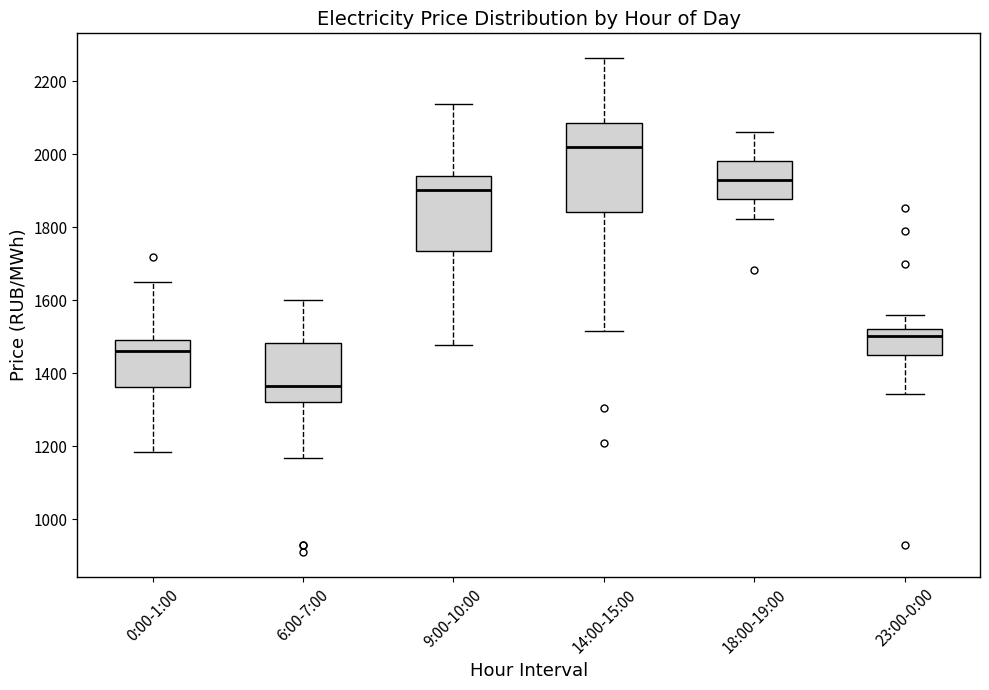

Reading left to right, read every box against the y-axis: the position of its median line, the range the box covers, and the ends of its whiskers. The values are not printed on the chart, so give them approximately, as read against the axis.

0:00-1:00: median 1460, box 1360 to 1500, whiskers 1180 to 1660
6:00-7:00: median 1360, box 1320 to 1480, whiskers 1160 to 1600
9:00-10:00: median 1900, box 1740 to 1940, whiskers 1480 to 2140
14:00-15:00: median 2020, box 1840 to 2080, whiskers 1520 to 2260
18:00-19:00: median 1920, box 1880 to 1980, whiskers 1820 to 2060
23:00-0:00: median 1500, box 1440 to 1520, whiskers 1340 to 1560